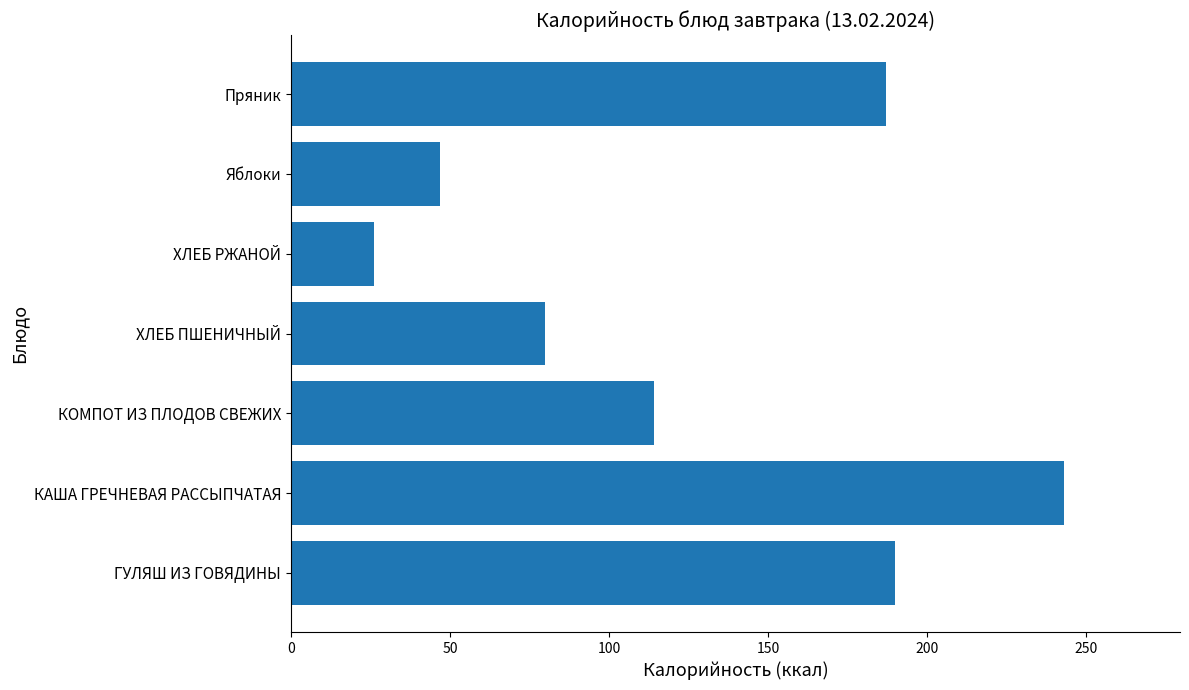

True or false: the data shows 243 at КАША ГРЕЧНЕВАЯ РАССЫПЧАТАЯ.

True